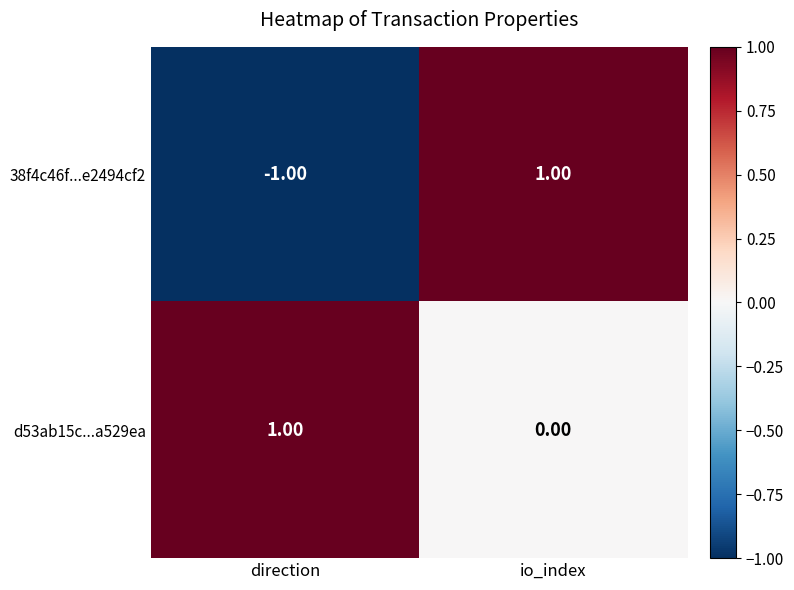

At which category is the sum across all series the highest?

io_index